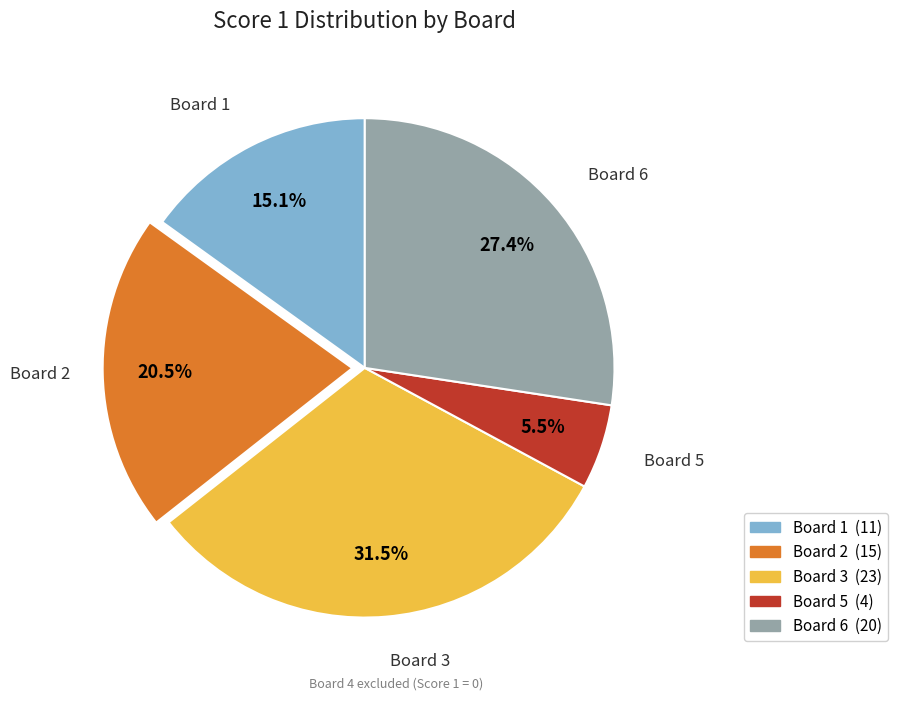

Rank the categories by value from lowest to highest.

Board 5, Board 1, Board 2, Board 6, Board 3